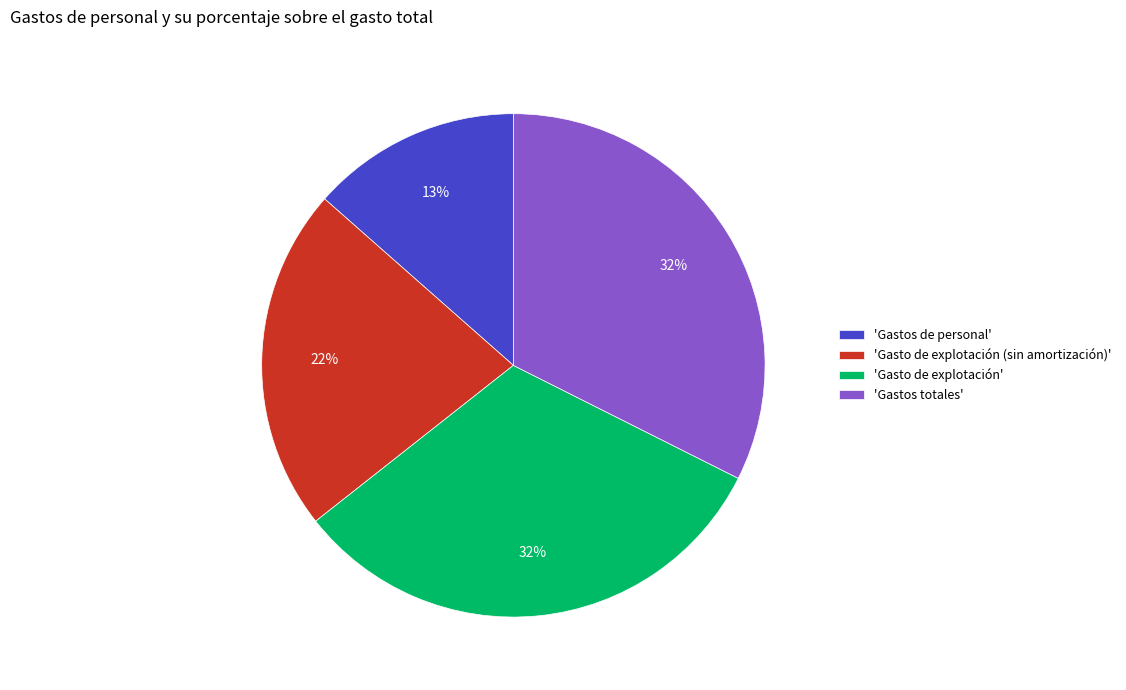

What is the smallest slice in the pie chart?

'Gastos de personal'